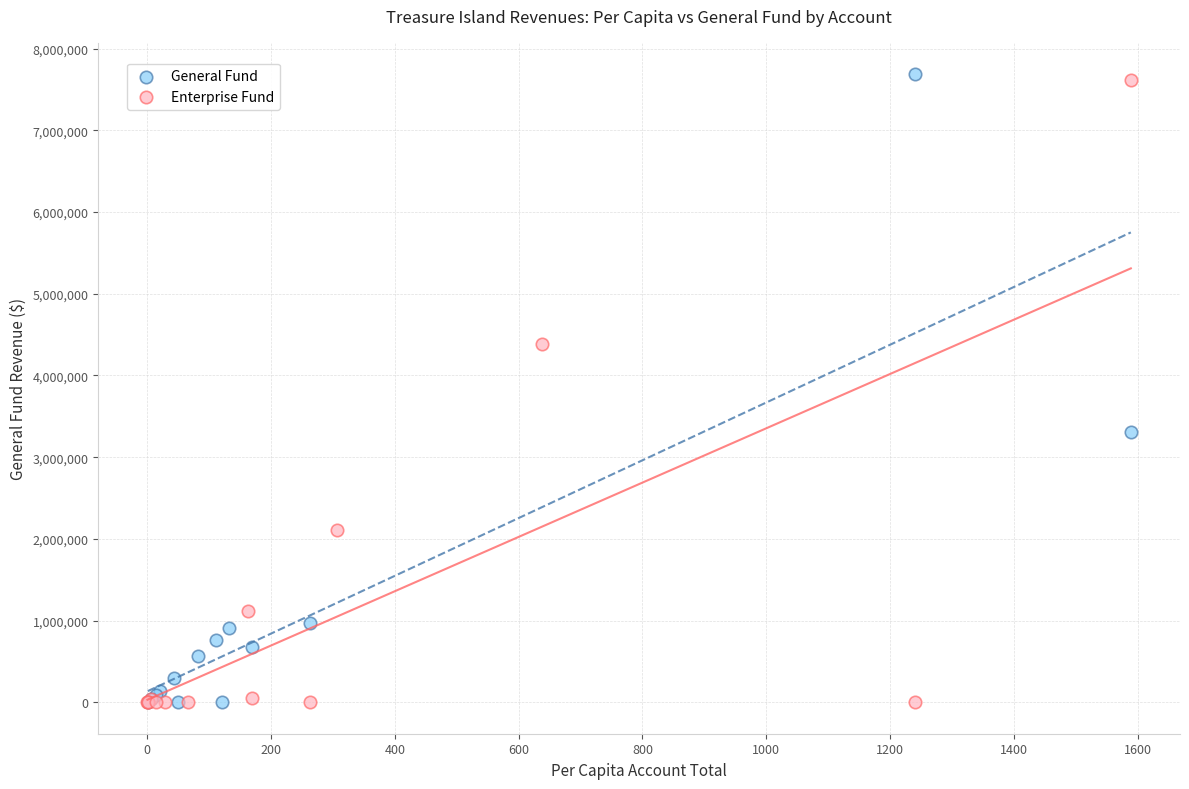

What are all the series names shown in the legend?

General Fund, Enterprise Fund